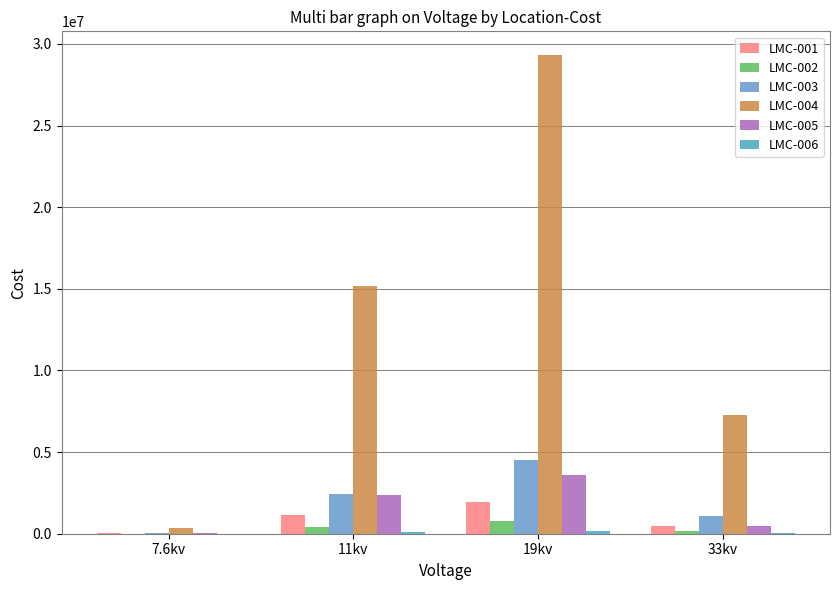

The value of LMC-005 at 19kv is 3615491.5. True or false?

True